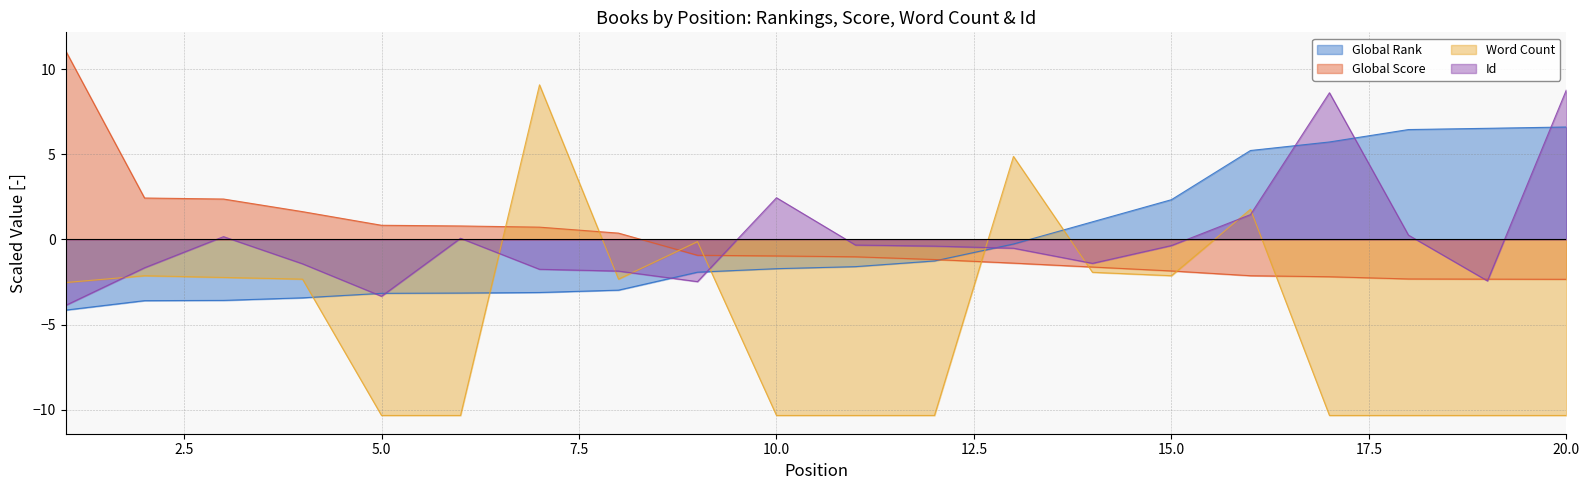

How many positive values does the Id series have?

7